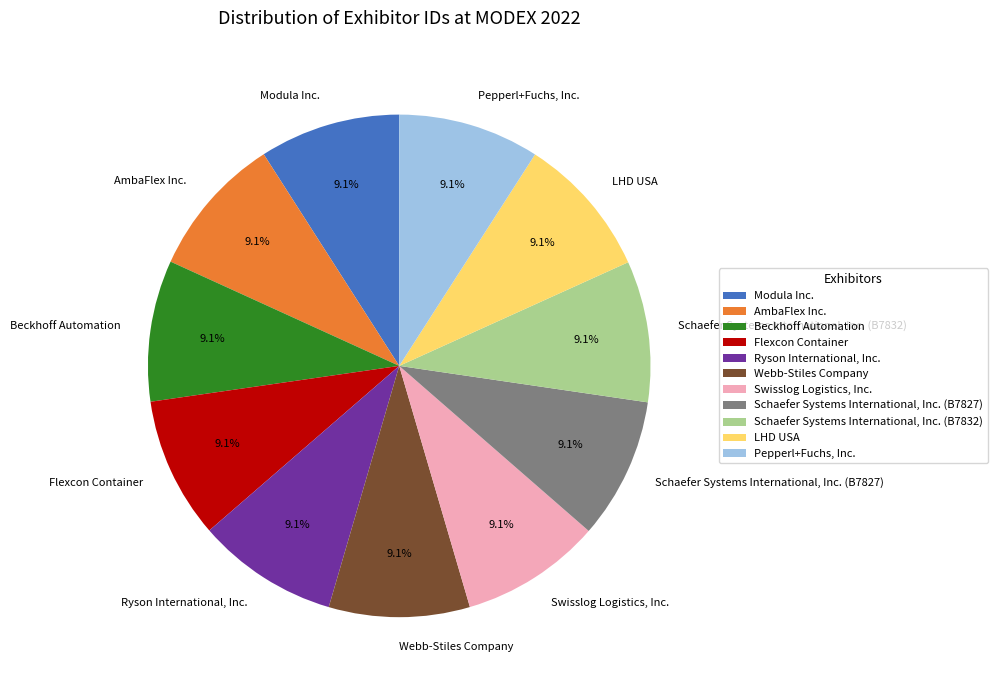

What is the total percentage of Schaefer Systems International, Inc. (B7832) and Beckhoff Automation?

18.2%